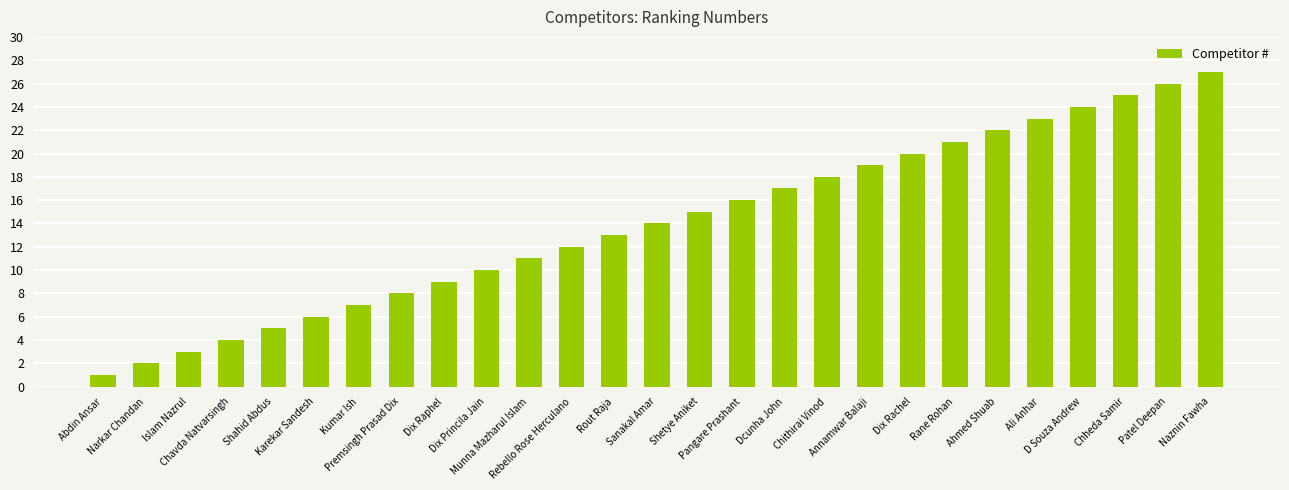

The chart shows a value of 24 at D Souza Andrew. True or false?

True